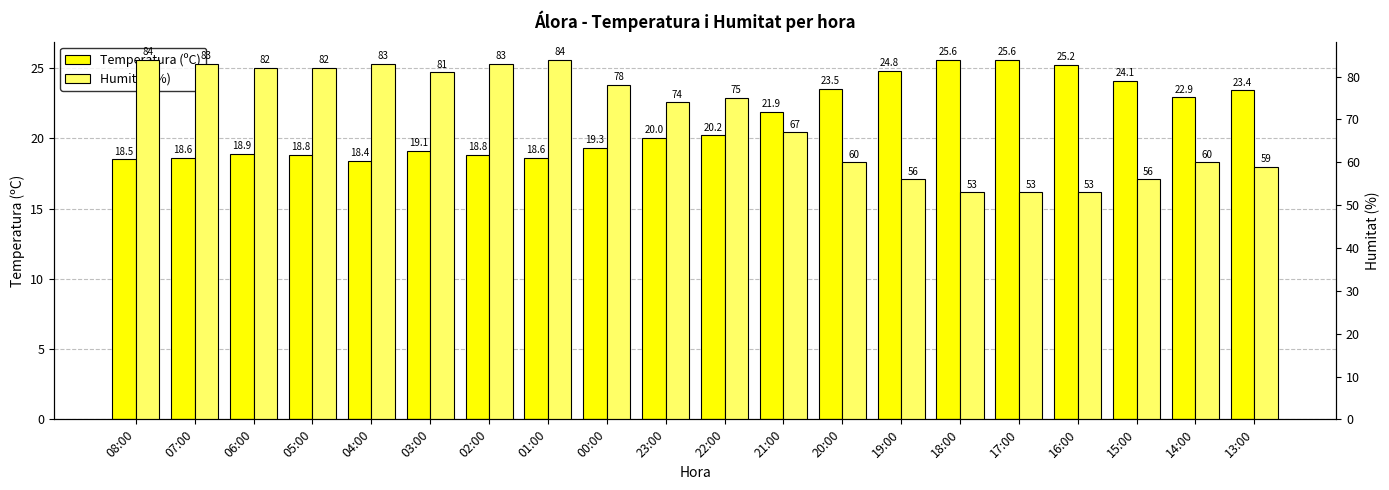

What is the maximum value for Temperatura (ºC)?

25.6